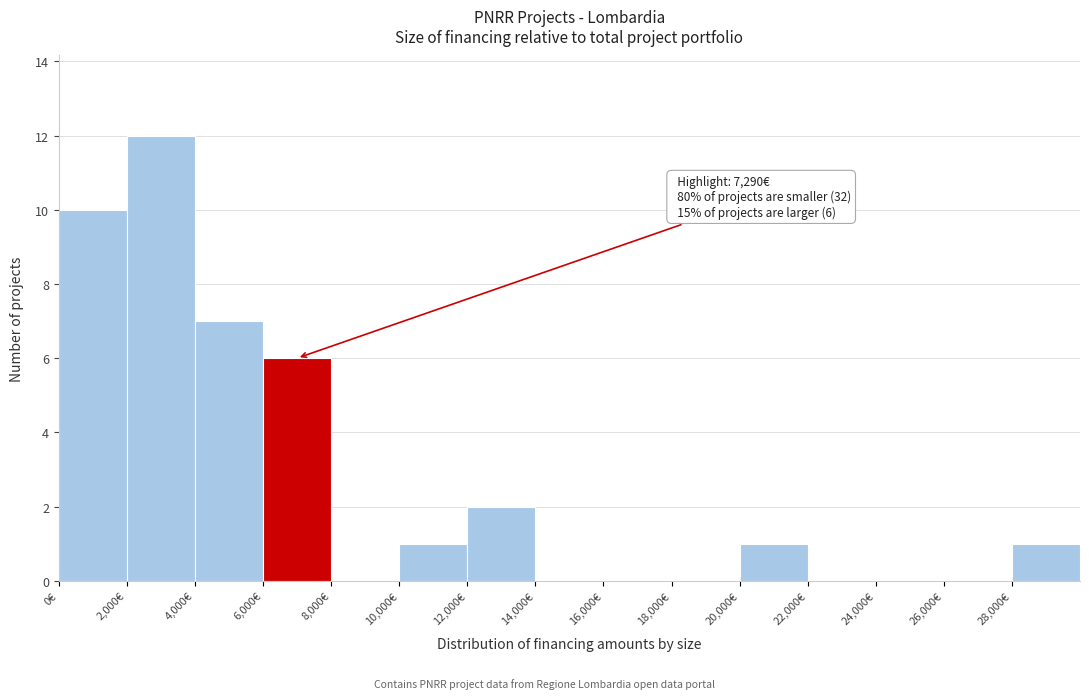

Over which range of the x-axis is the bar tallest?

2000 to 4000